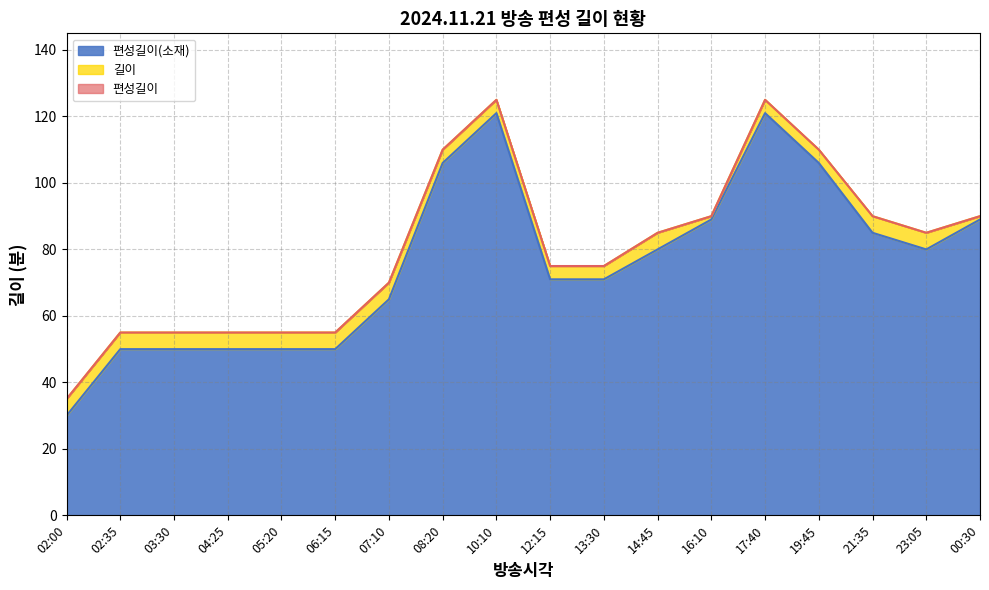

True or false: 편성길이 and 편성길이(소재) cross at least once.

False